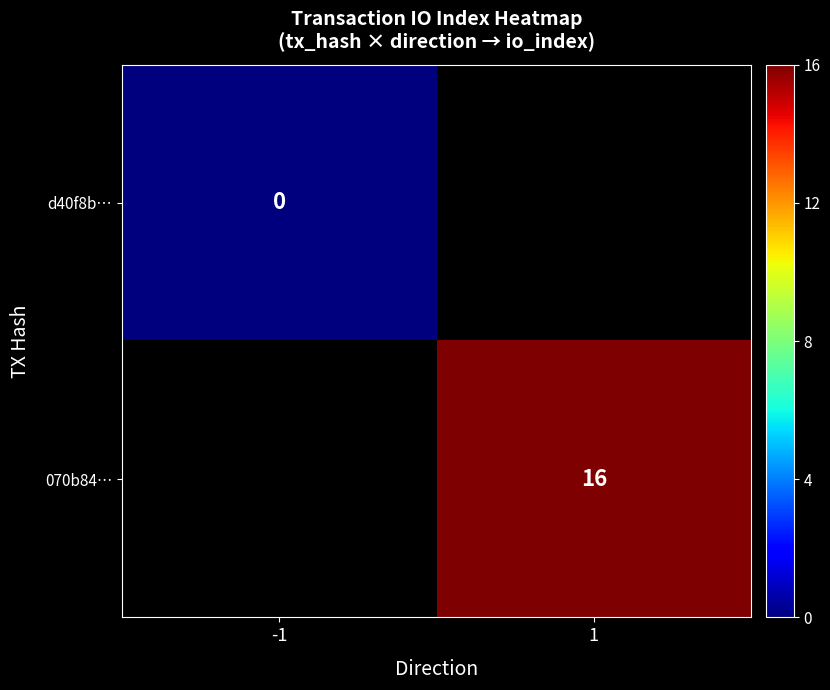

The value of 070b84… at 1 is 27. True or false?

False